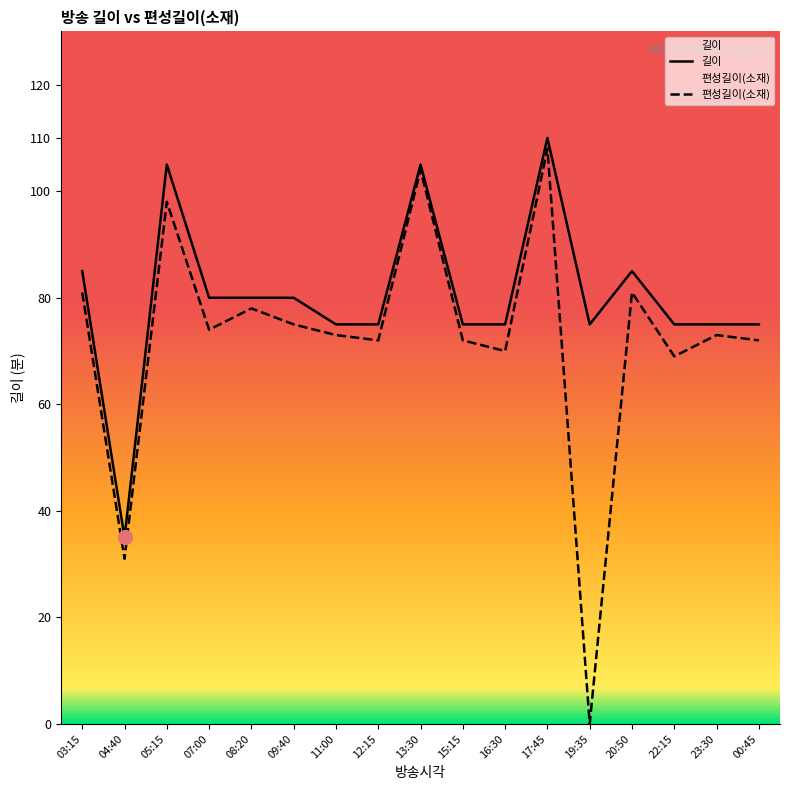

At which category does 길이 reach its first local valley?

04:40